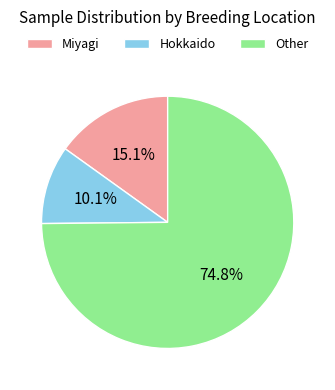

Which slice is the largest?

Other